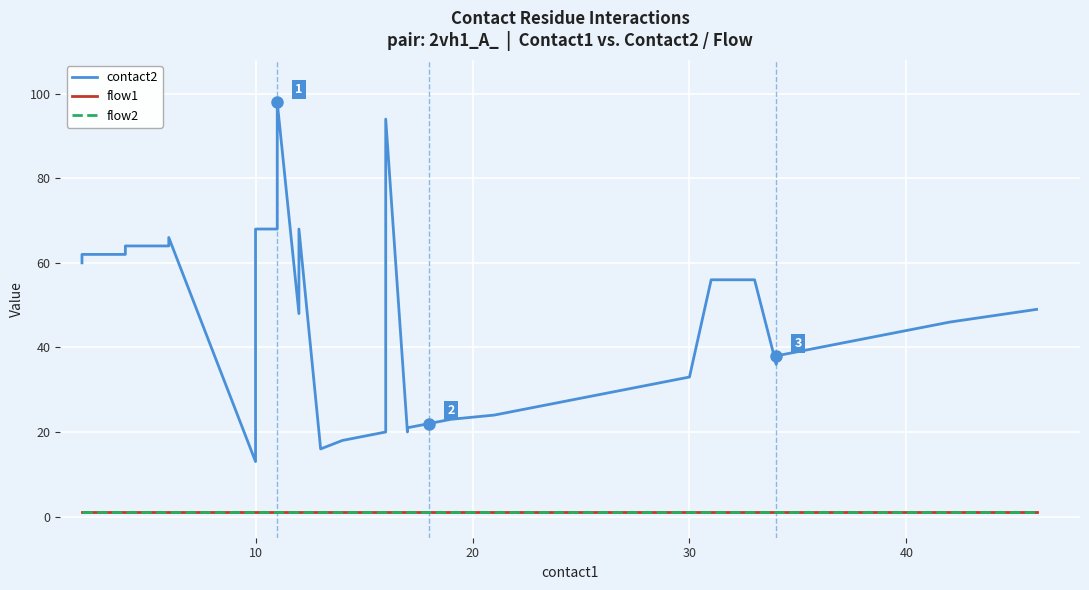

What are all the series names shown in the legend?

contact2, flow1, flow2